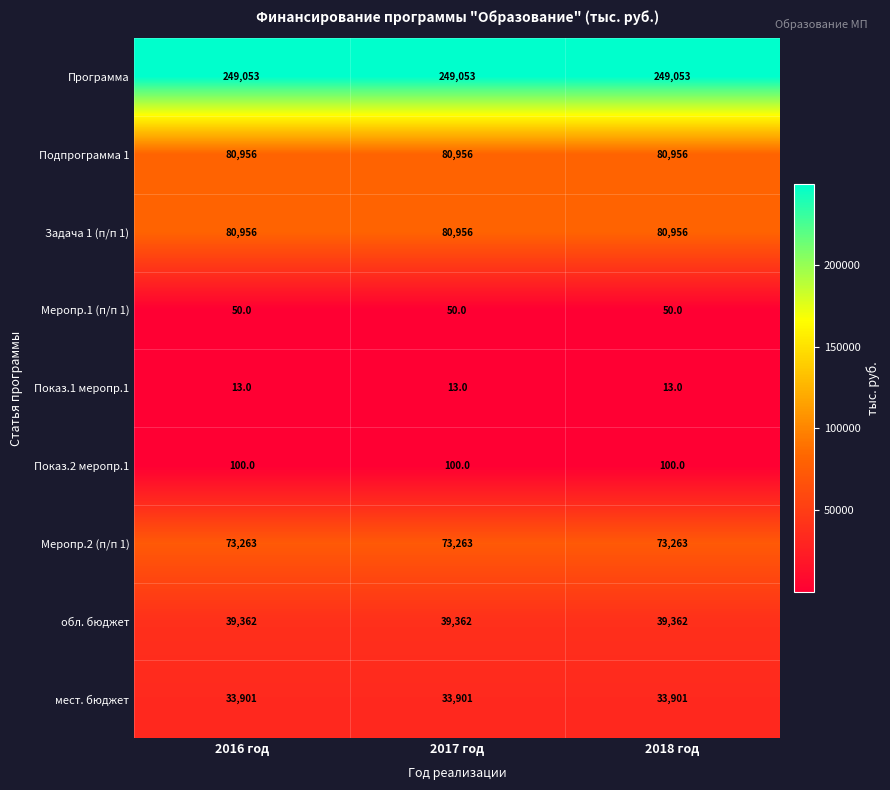

What is the spread (max minus min) of values at 2018 год?

249040